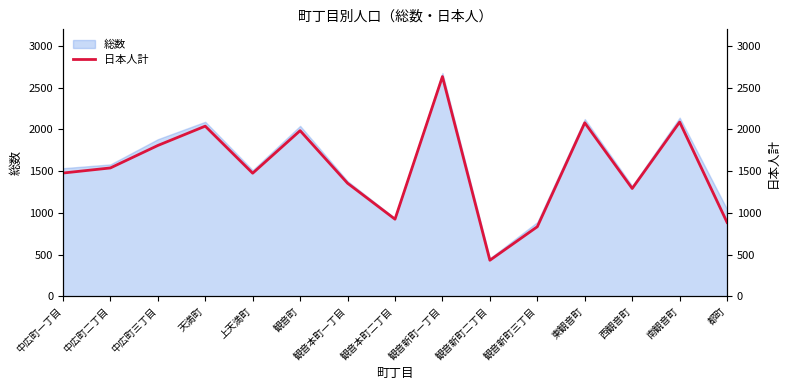

What is the label of the 6th point from the left?

観音町